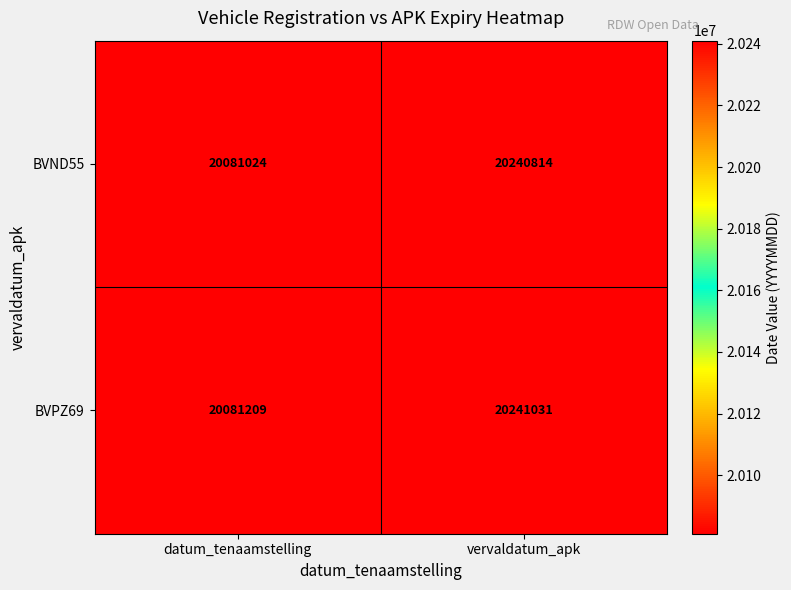

What is the greatest value displayed?

20241031